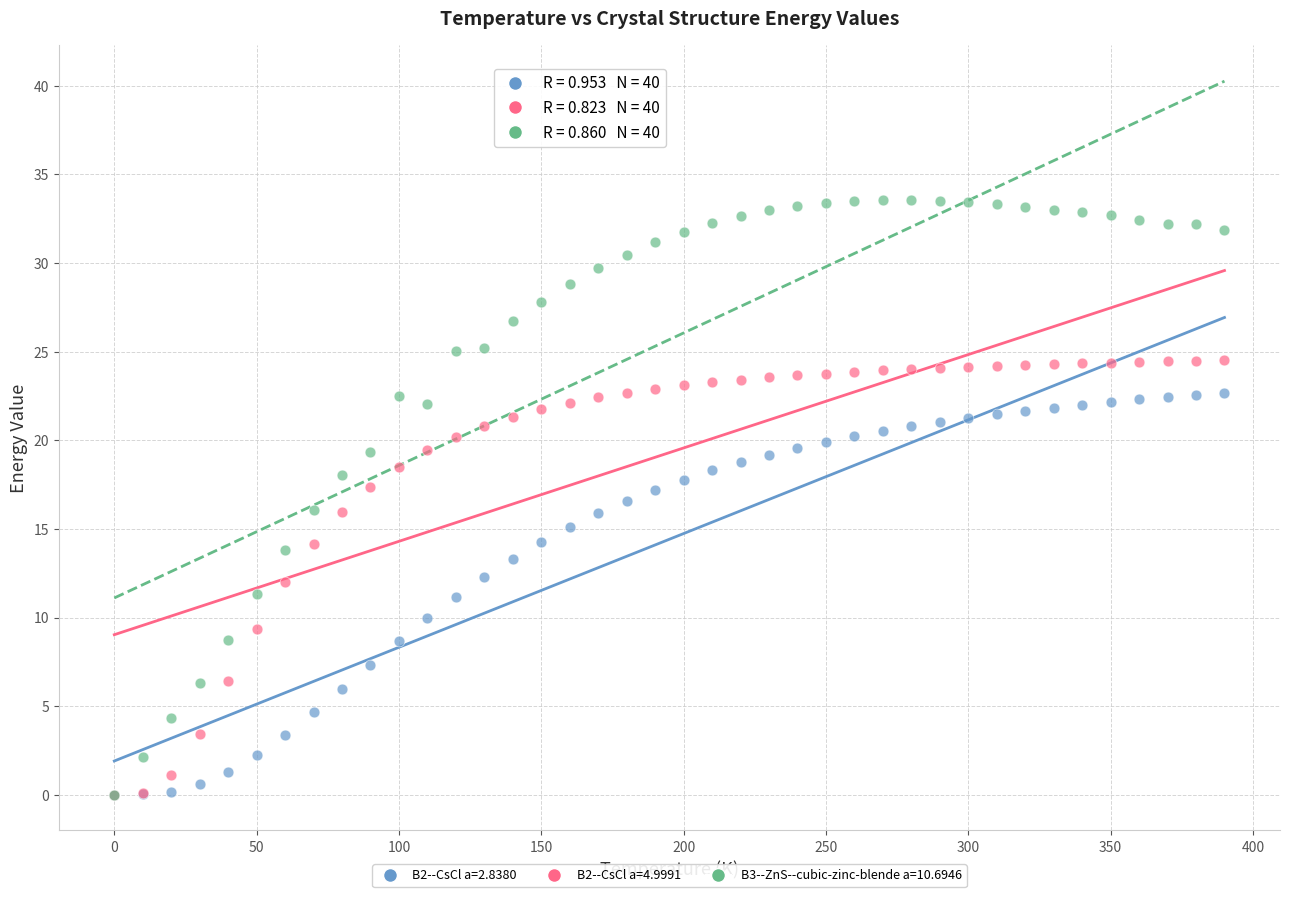

What are all the series names shown in the legend?

B2--CsCl a=2.8380, B2--CsCl a=4.9991, B3--ZnS--cubic-zinc-blende a=10.6946